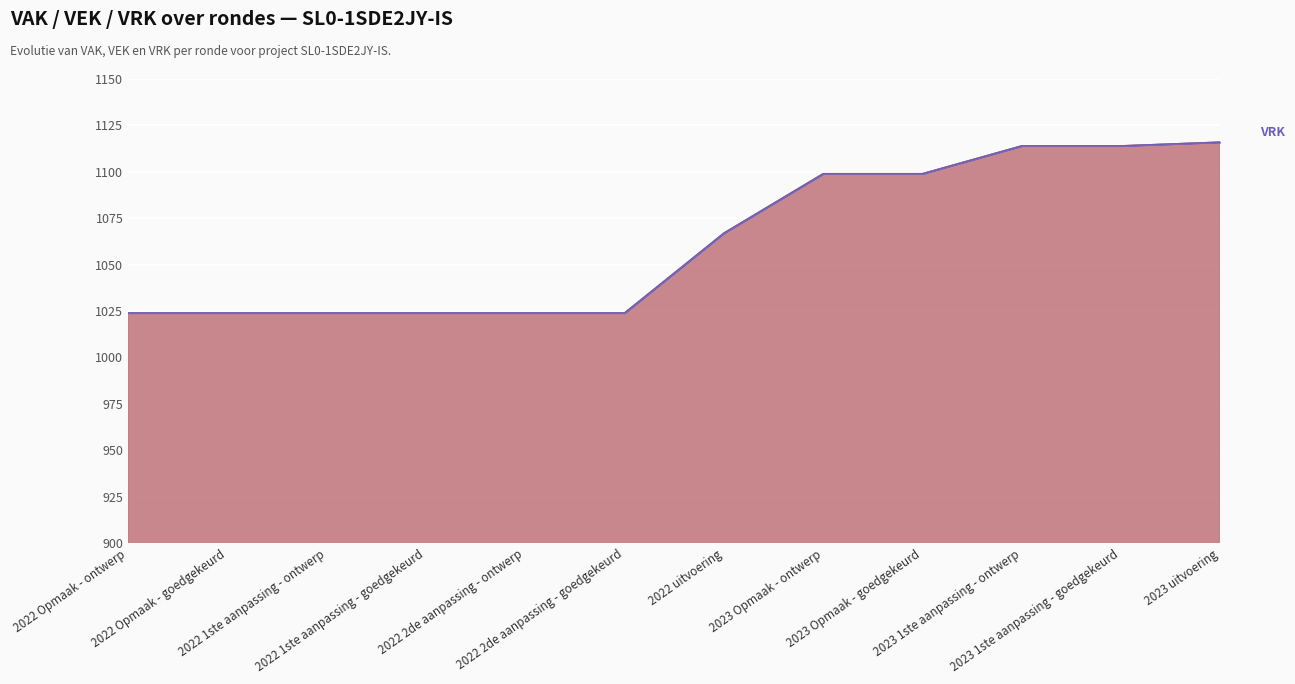

Which label corresponds to the smallest value in the chart?

2022 Opmaak - ontwerp